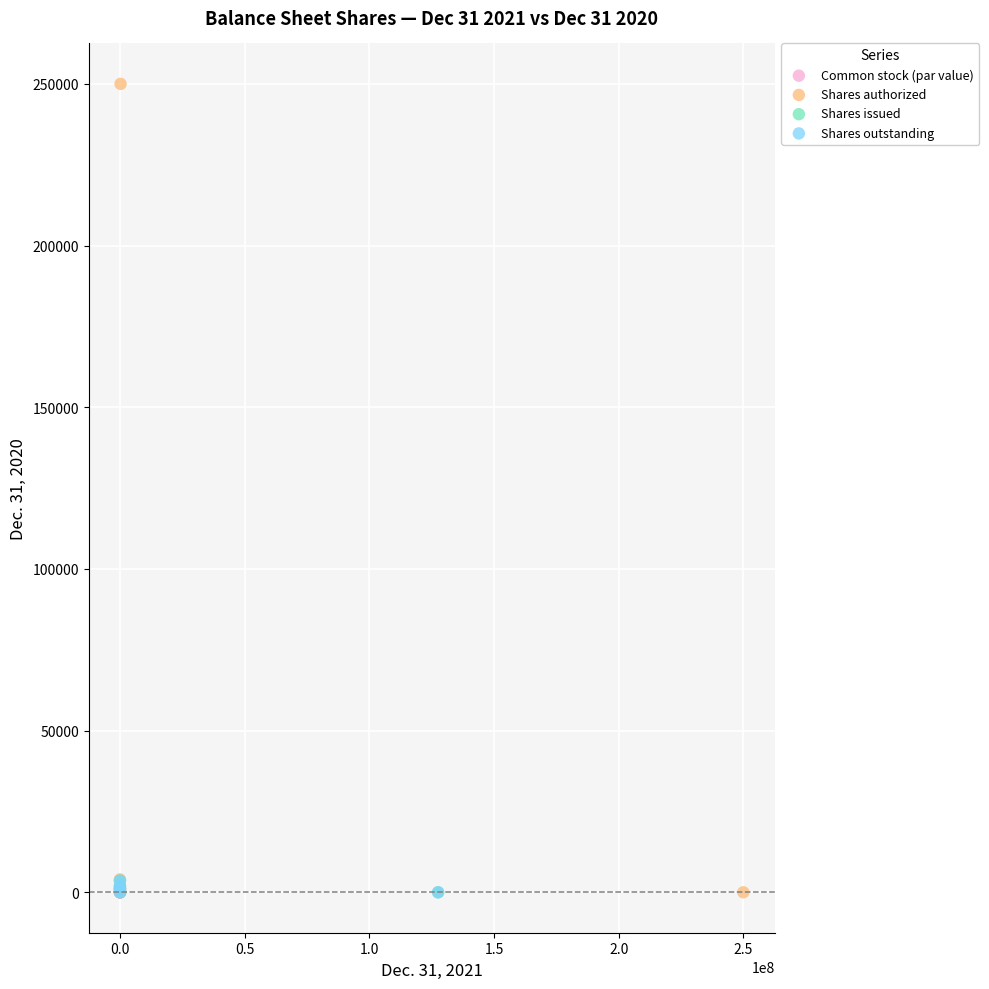

Which series has the widest spread of Y values?

Shares authorized